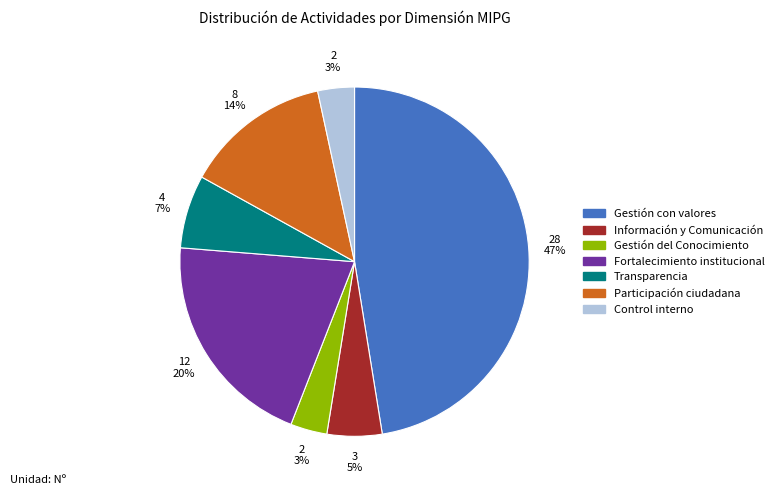

To the nearest percent, what is the average slice percentage?

14%